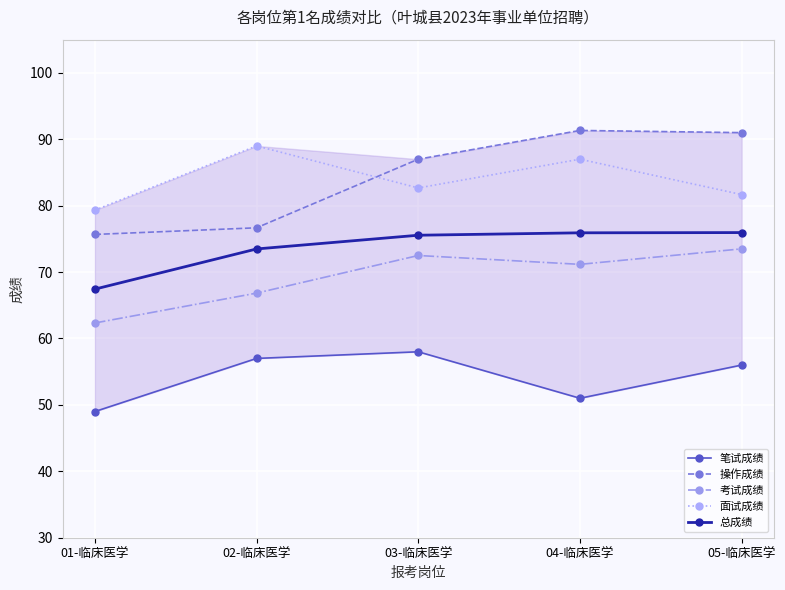

True or false: 考试成绩 and 总成绩 cross at least once.

False